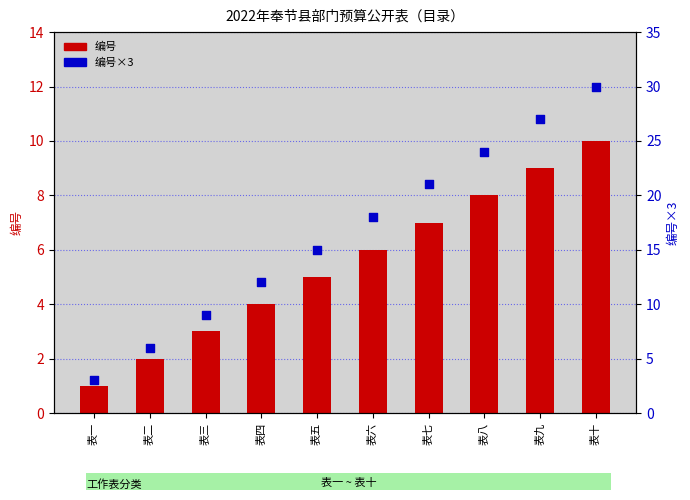

What is the total value across all series at 表九?

36